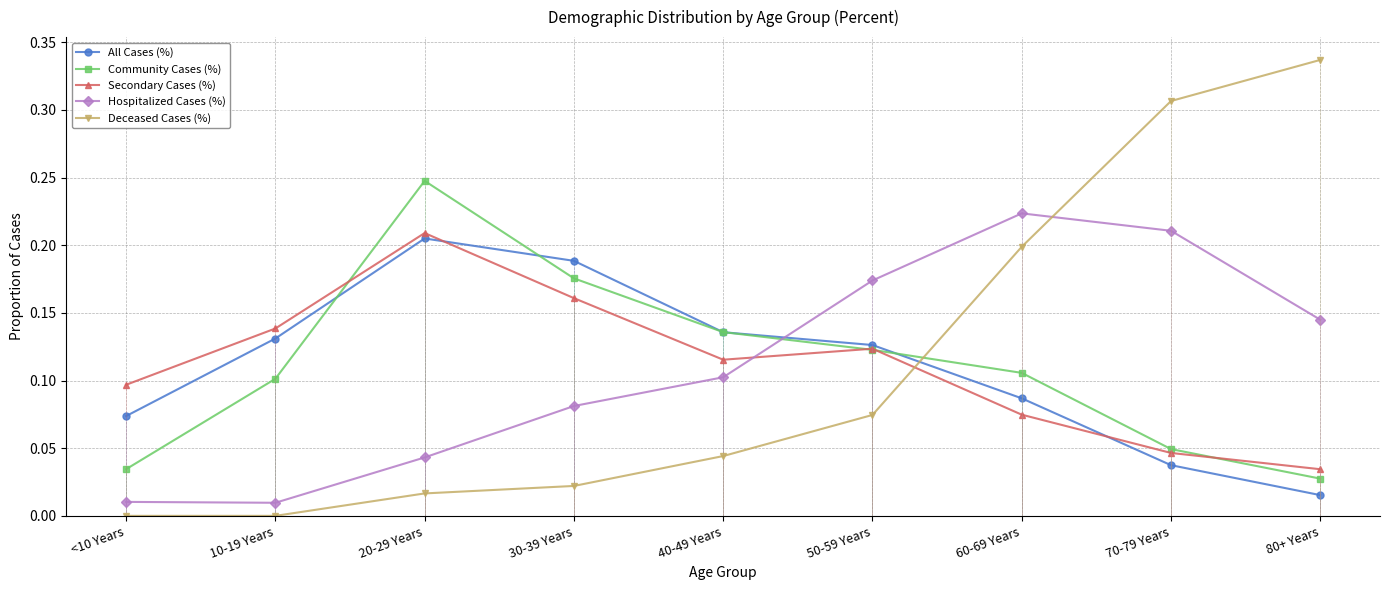

How many lines are shown in the chart?

5